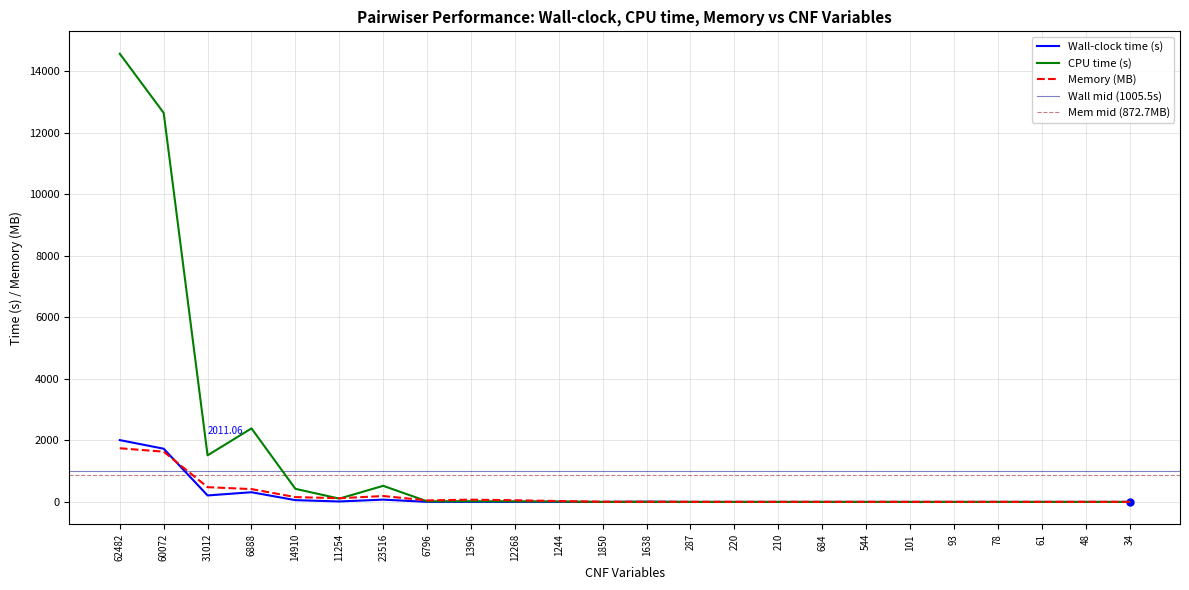

How many categories are shown in the chart?

24